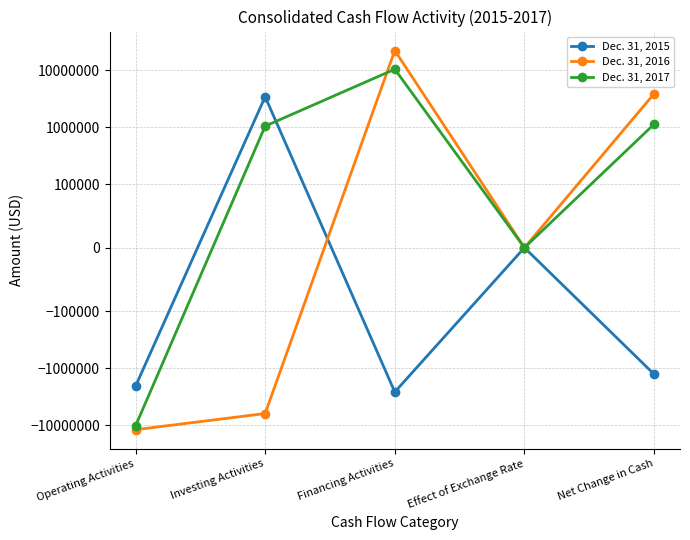

At which label does Dec. 31, 2015 reach its minimum?

Financing Activities